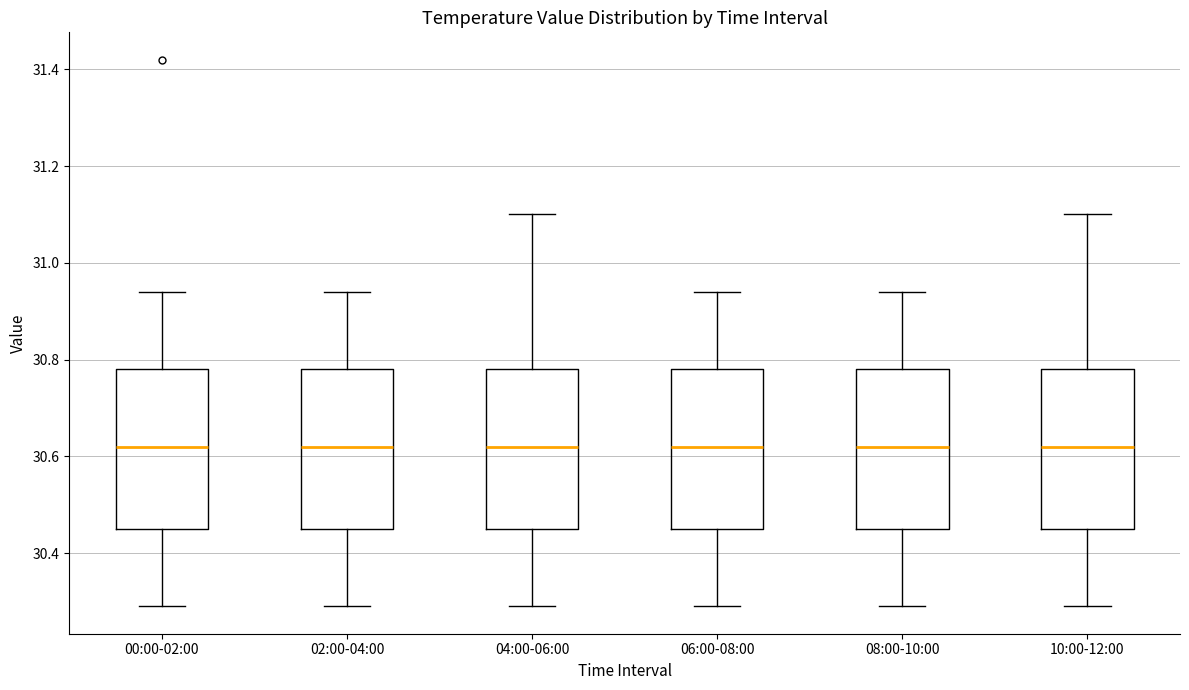

Where is the upper edge of the box for 02:00-04:00 on the y-axis? The values are not printed on the chart, so give them approximately, as read against the axis.

30.78